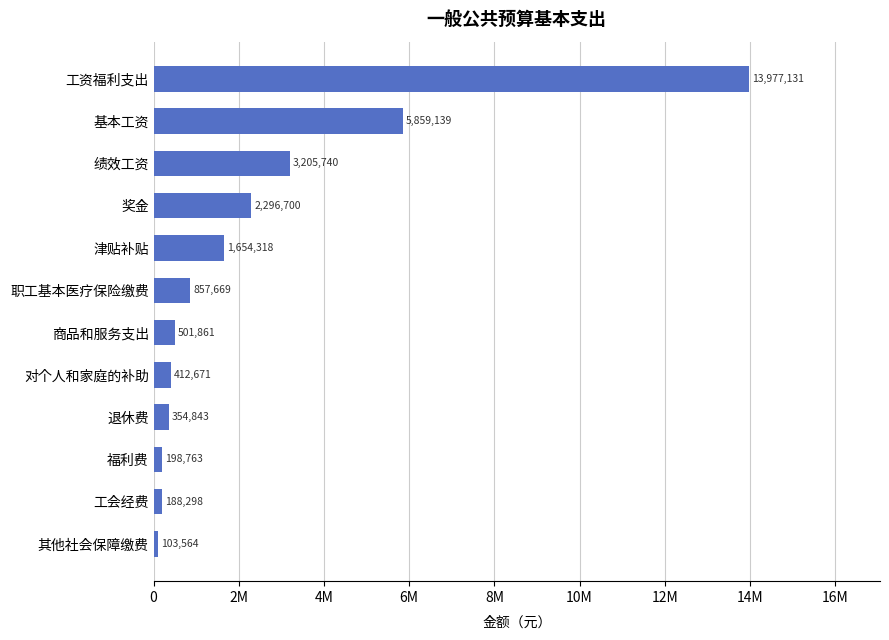

What is the smallest value displayed?

103564.1